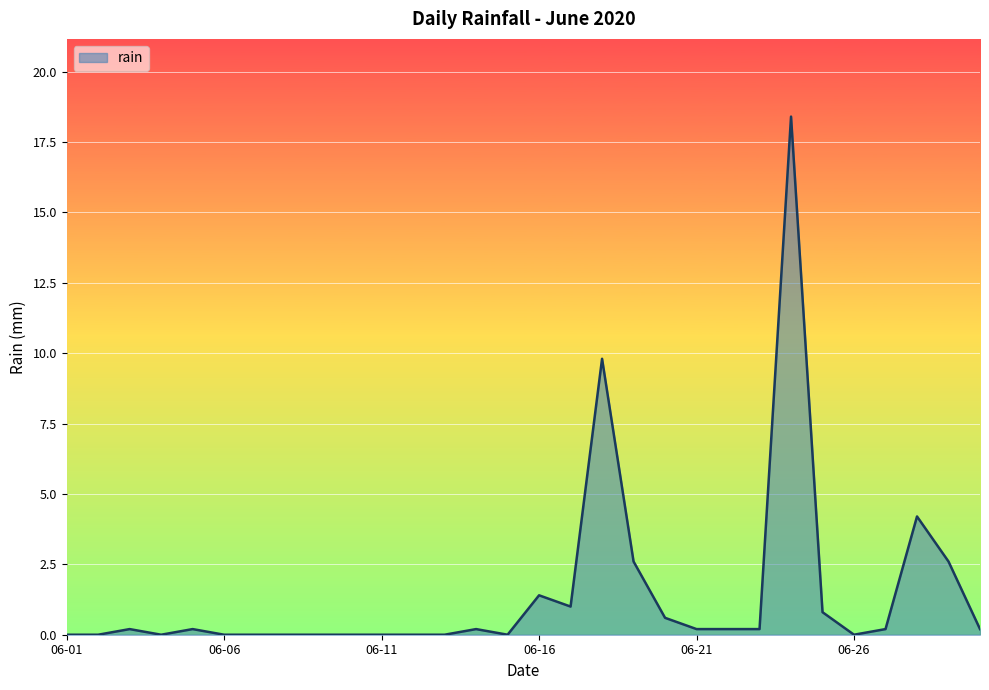

What is the maximum value shown in the chart?

18.4